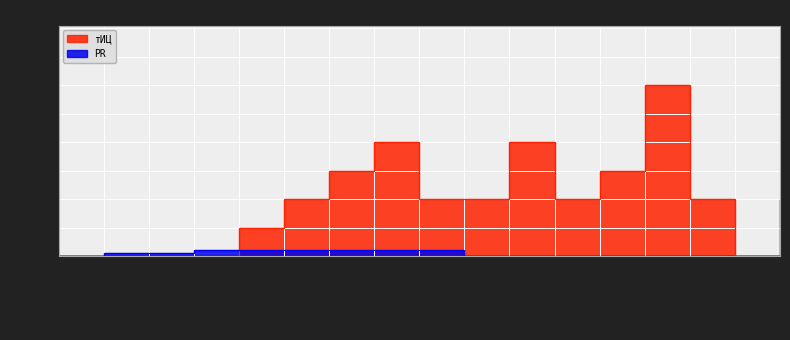

The value of тИЦ at 2011-06-18 is 30. True or false?

False